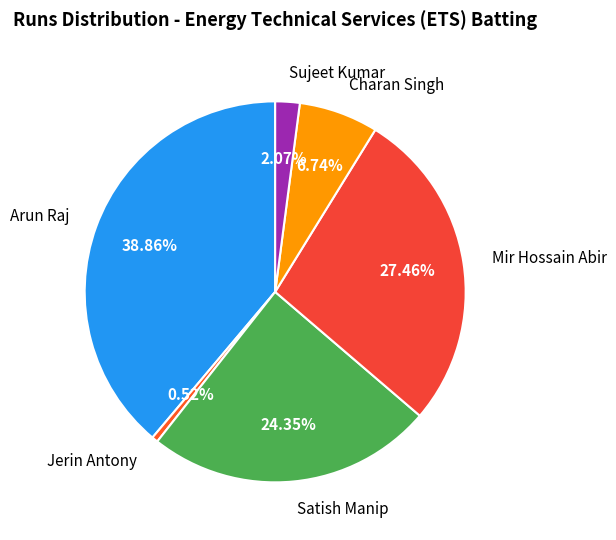

To the nearest percent, what is the combined percentage of Arun Raj and Sujeet Kumar?

41%